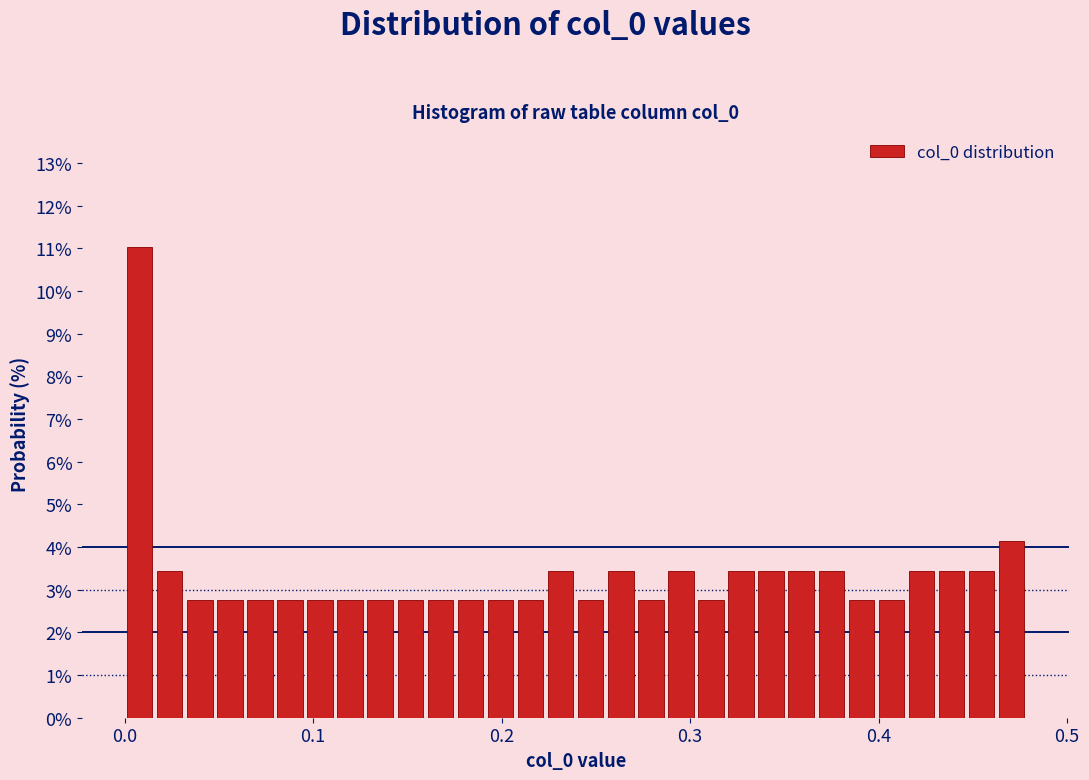

Read against the x-axis, roughly where is the centre of the tallest bar?

0.01